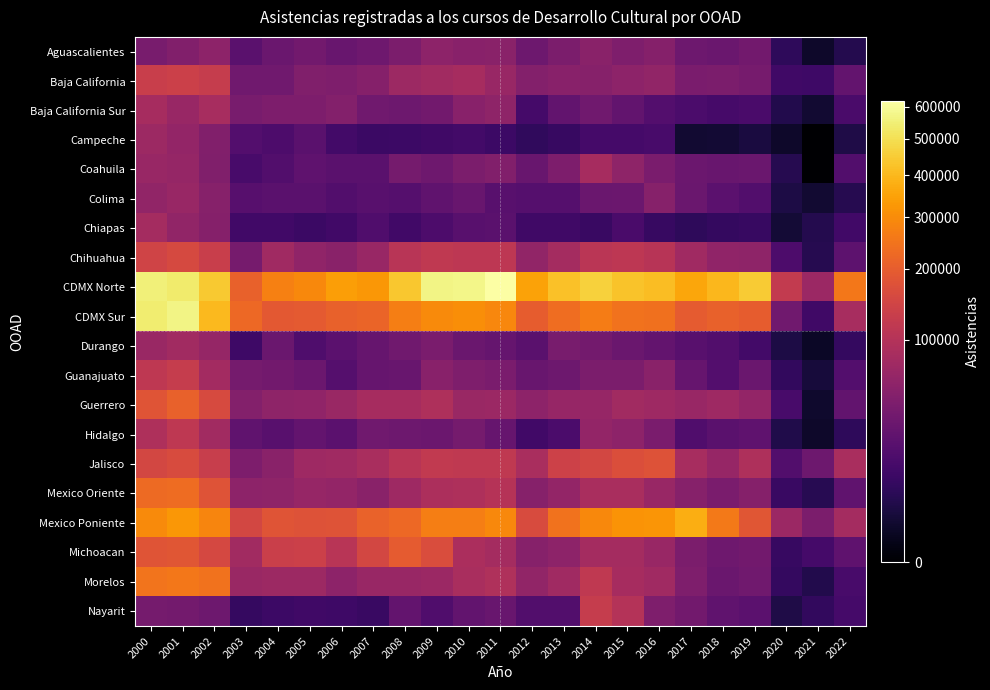

Which category has the lowest value across all series?

2021